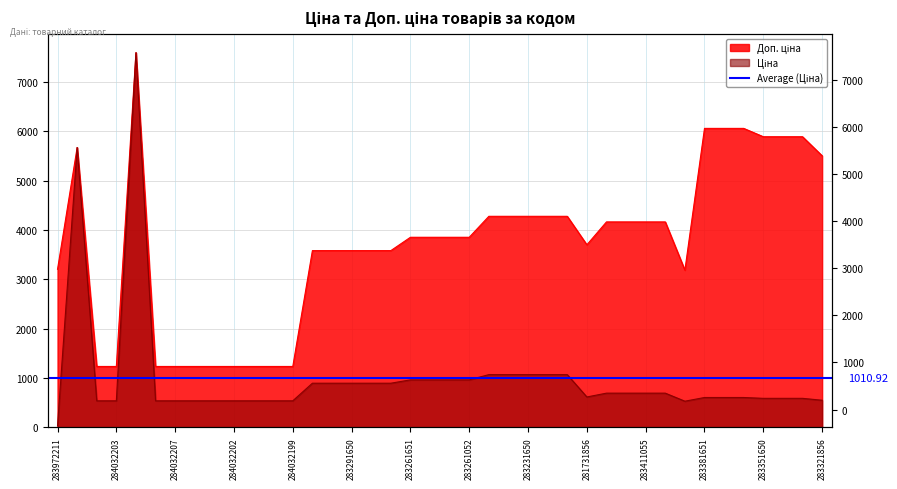

Reading left to right, list all the values displayed in this chart.

Ціна: 32.0	5673.8	539.0	539.0	7596.5	539.0	539.0	539.0	539.0	539.0	539.0	539.0	539.0	895.9	895.9	895.9	895.9	895.9	963.5	963.5	963.5	963.5	1069.8	1069.8	1069.8	1069.8	1069.8	617.0	694.3	694.3	694.3	694.3	531.3	606.1	606.1	606.1	589.2	589.2	589.2	550.6
Доп. ціна: 3205.0	5673.8	1235.4	1235.4	7596.5	1235.4	1235.4	1235.4	1235.4	1235.4	1235.4	1235.4	1235.4	3583.6	3583.6	3583.6	3583.6	3583.6	3854.0	3854.0	3854.0	3854.0	4279.1	4279.1	4279.1	4279.1	4279.1	3701.9	4165.6	4165.6	4165.6	4165.6	3187.6	6061.2	6061.2	6061.2	5892.2	5892.2	5892.2	5505.8